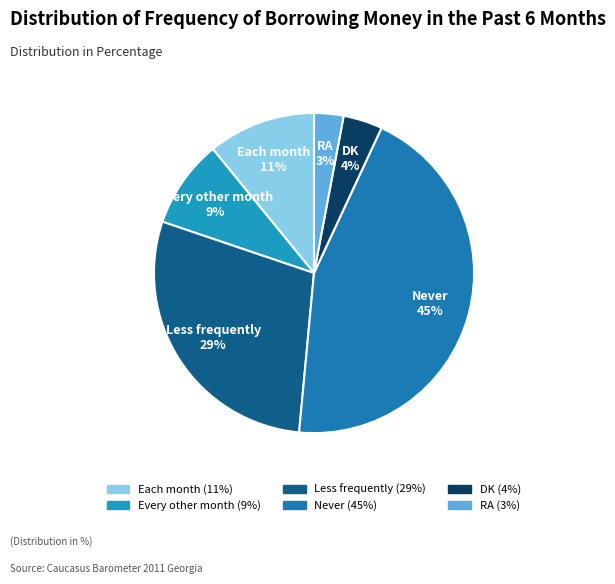

What is the largest slice in the pie chart?

Never